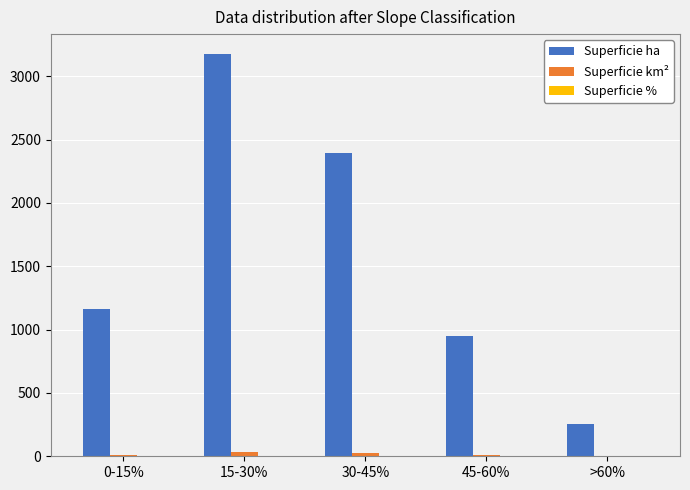

Which series changed the most between 15-30% and 30-45%?

Superficie ha